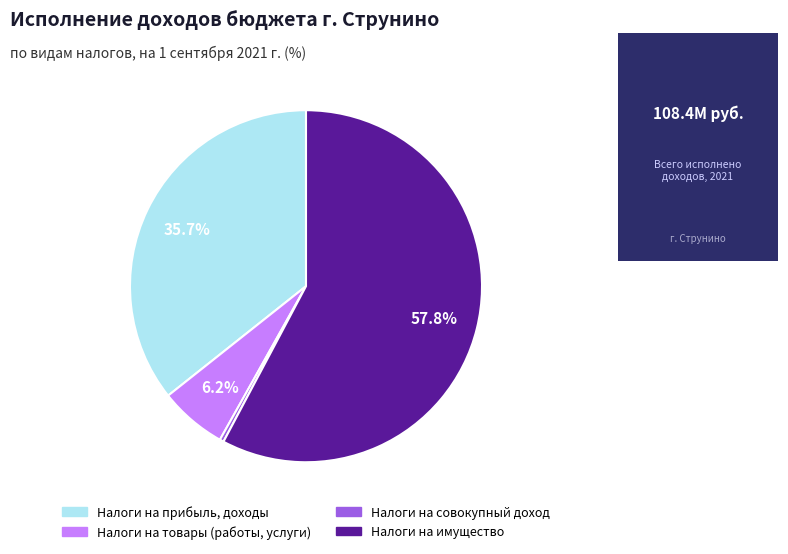

Do Налоги на совокупный доход and Налоги на товары (работы, услуги) together represent more than half of the pie?

No